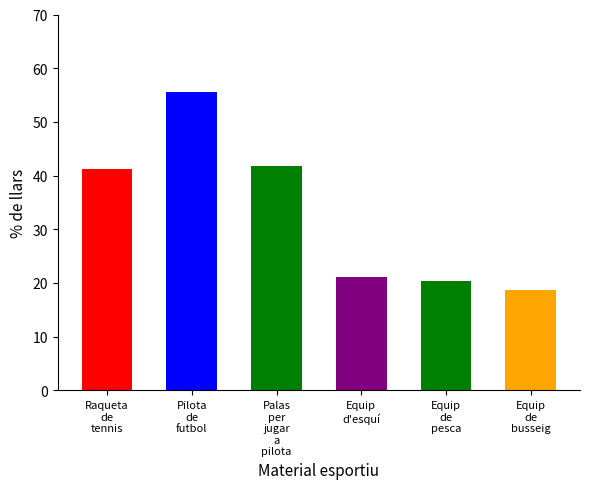

How many values are below 41?

3